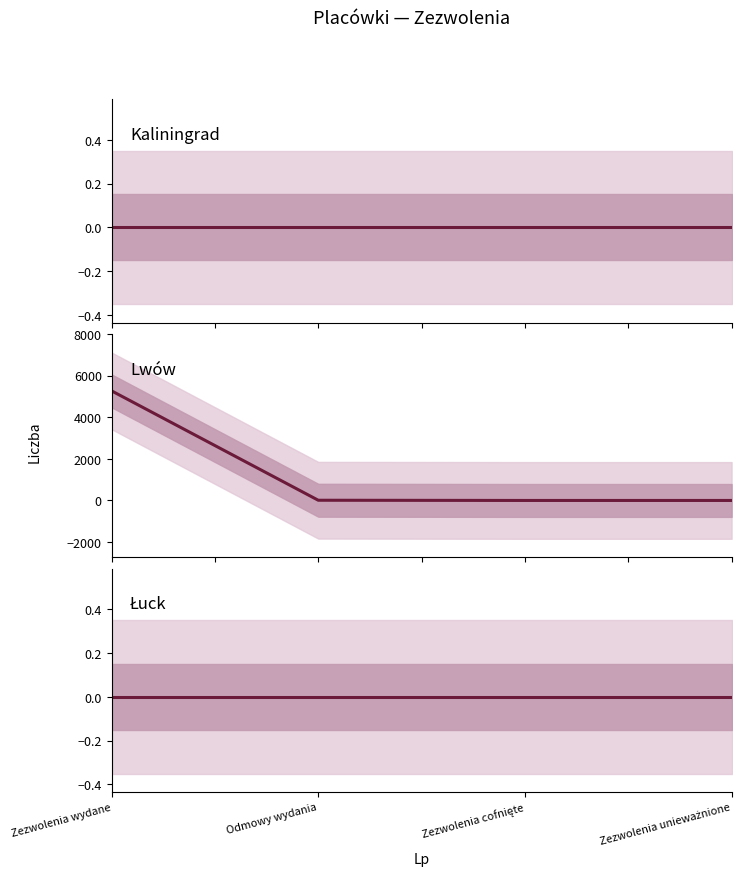

Which series has the widest spread of values?

Lwów